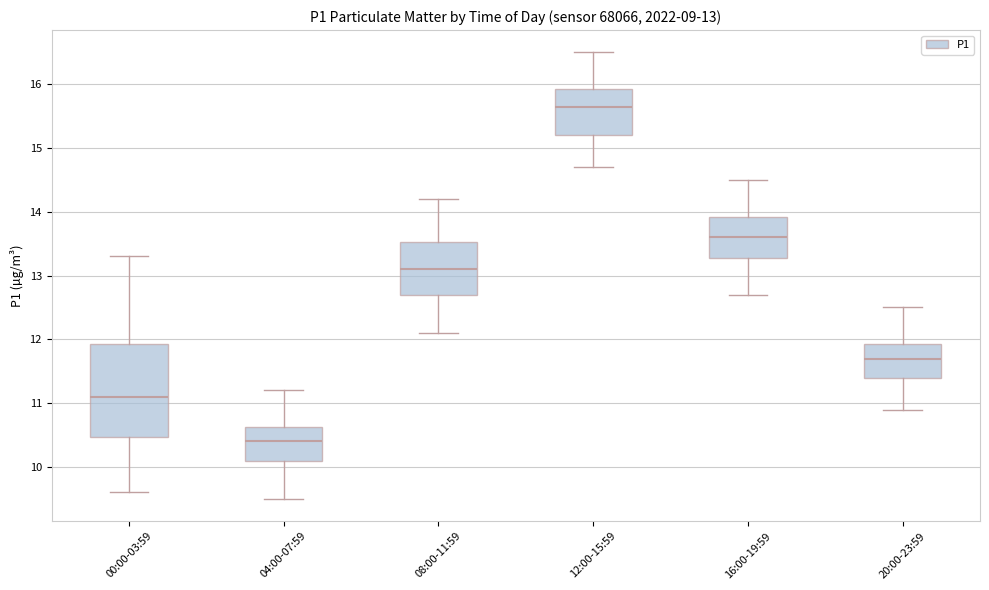

Comparing the boxes themselves (not the whiskers), which one is the tallest?

00:00-03:59